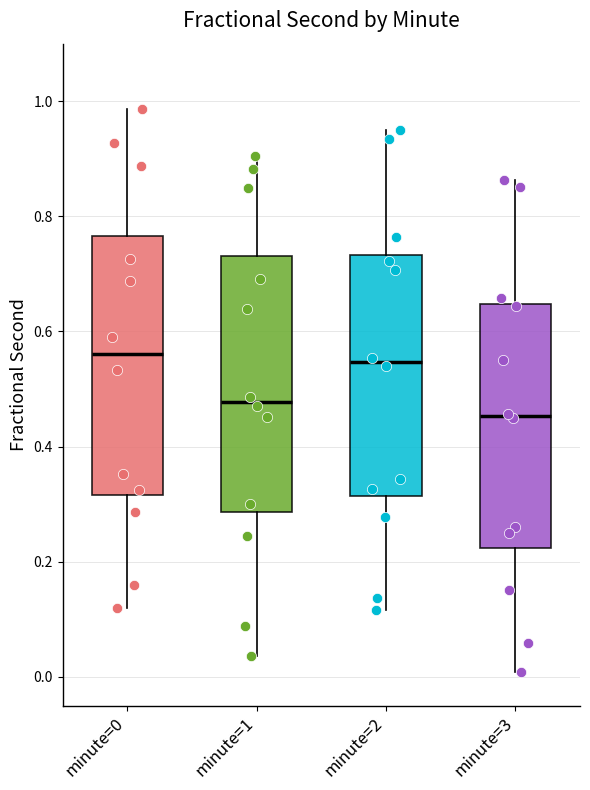

Reading left to right, transcribe this box plot: for each box, give where its median line is, the range the box spans, and where its two whiskers end, as read against the y-axis. The values are not printed on the chart, so give them approximately, as read against the axis.

minute=0: median 0.56, box 0.32 to 0.76, whiskers 0.12 to 0.98
minute=1: median 0.48, box 0.28 to 0.74, whiskers 0.04 to 0.90
minute=2: median 0.54, box 0.32 to 0.74, whiskers 0.12 to 0.96
minute=3: median 0.46, box 0.22 to 0.64, whiskers 0.00 to 0.86